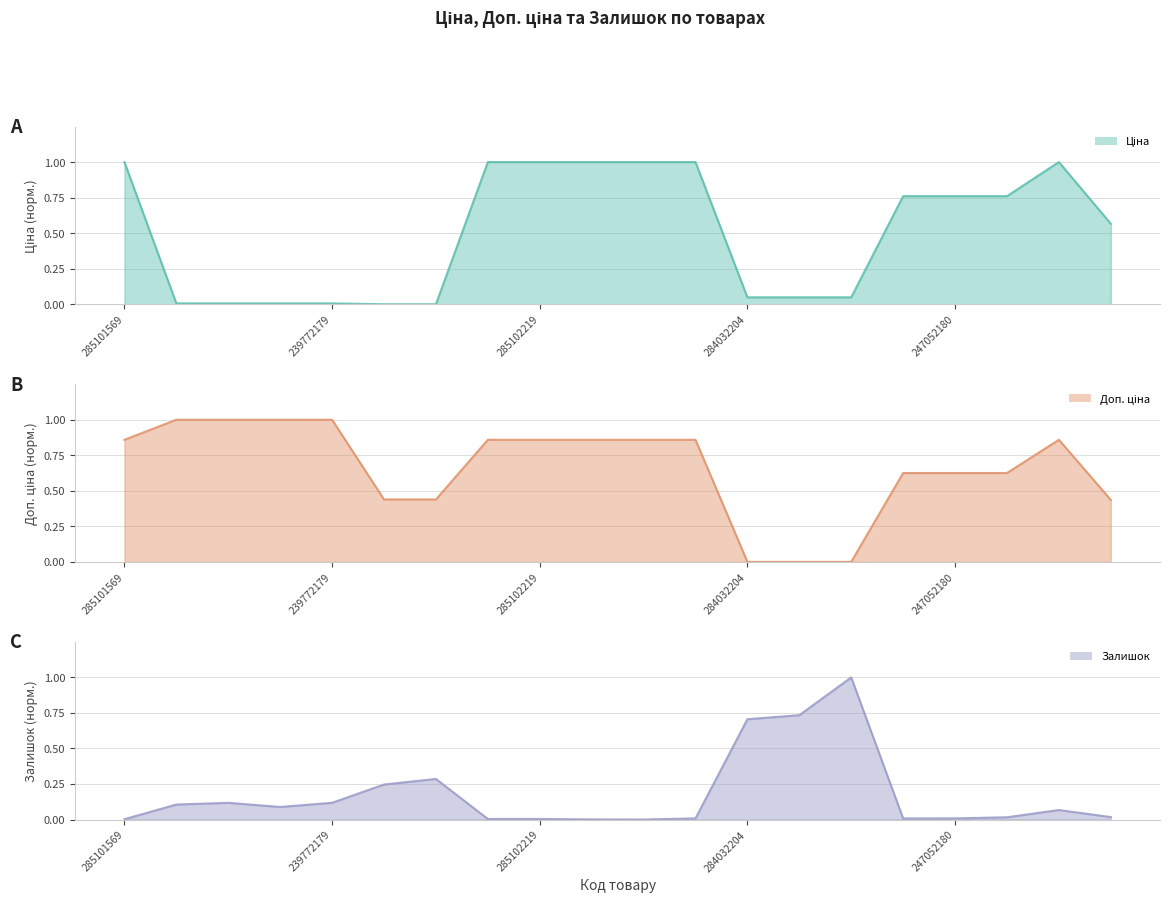

What is the average value of the Доп. ціна series?

0.7